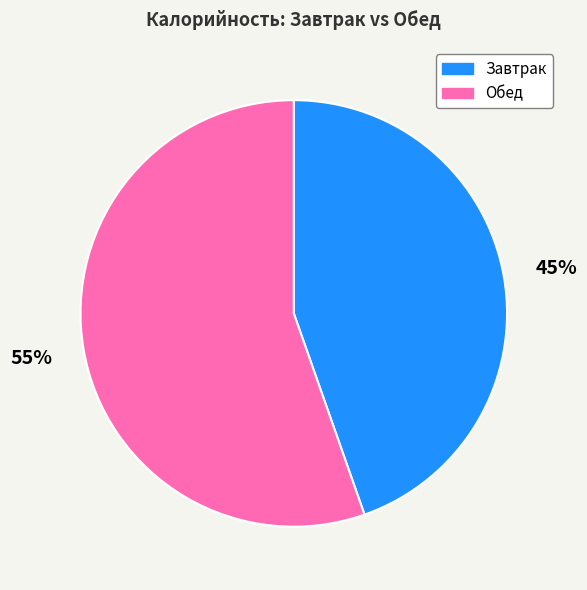

What is the smallest slice in the pie chart?

Завтрак